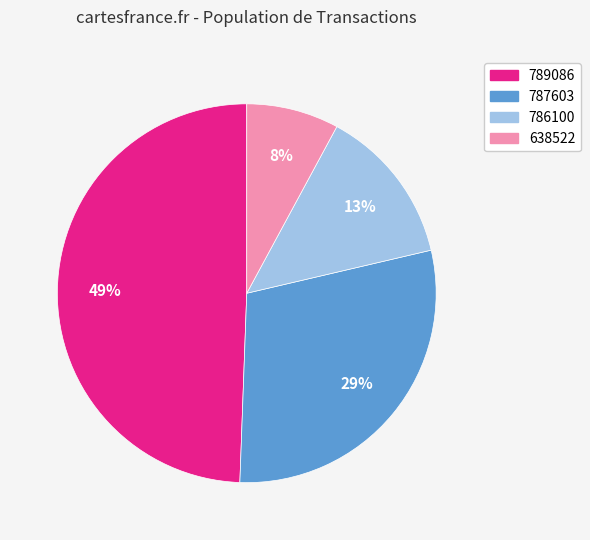

To the nearest percent, what is the average slice percentage?

25%